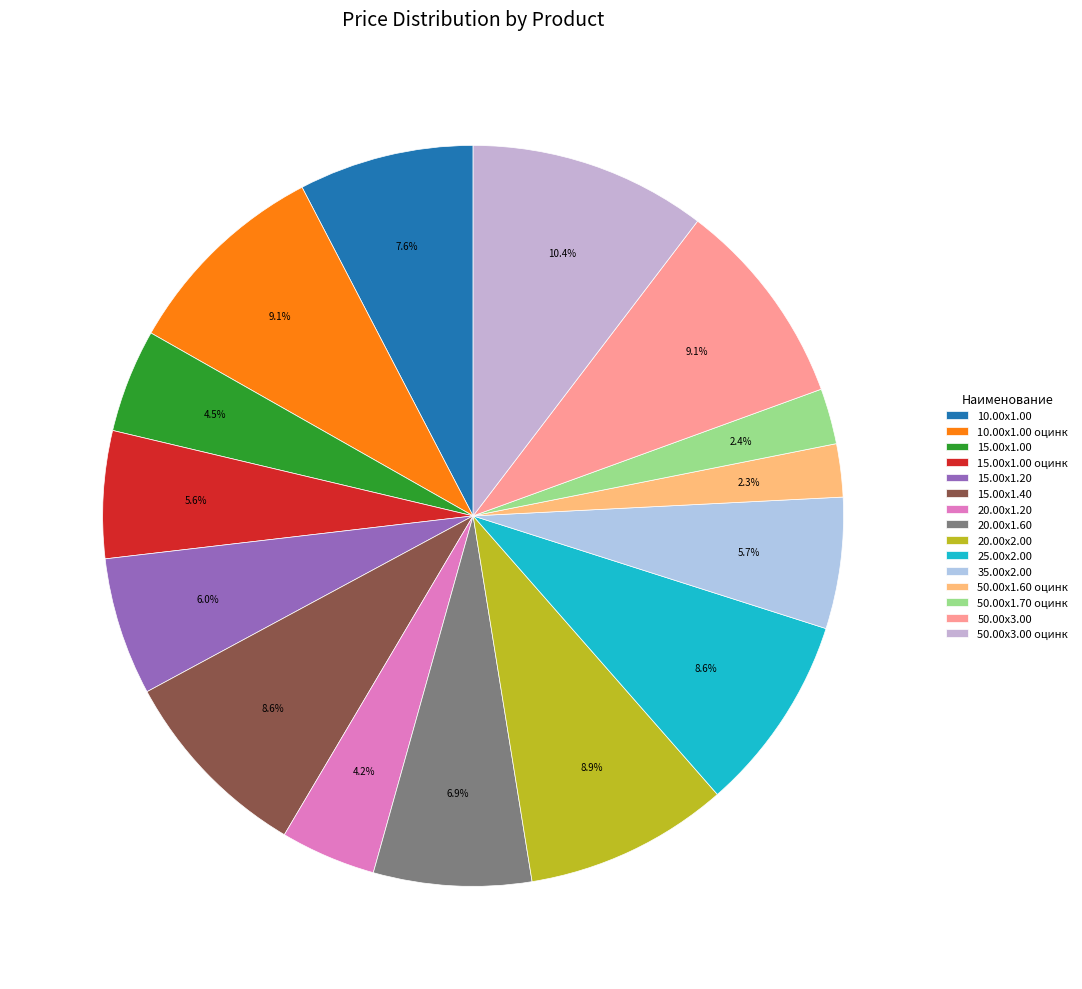

To the nearest percent, what is the difference between the largest and smallest slice percentages?

8%